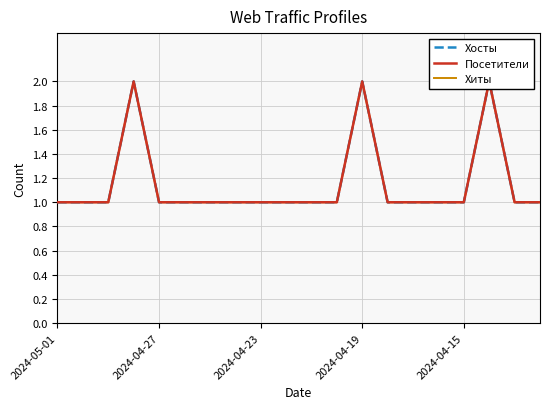

How many lines are shown in the chart?

3